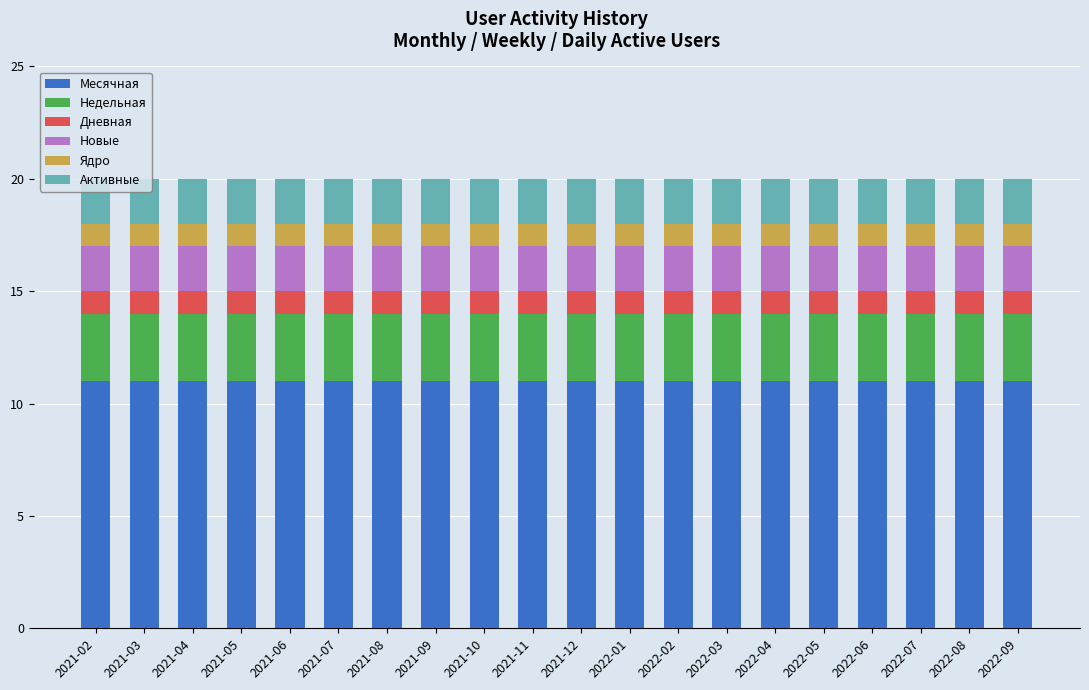

What is the total value across all series at 2021-07?

20